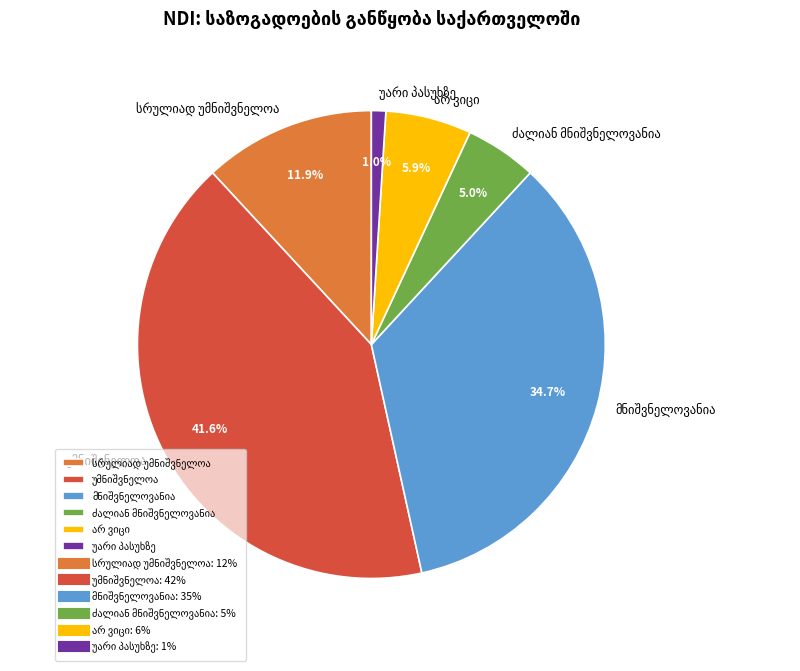

Is there any slice that represents more than half of the pie?

No